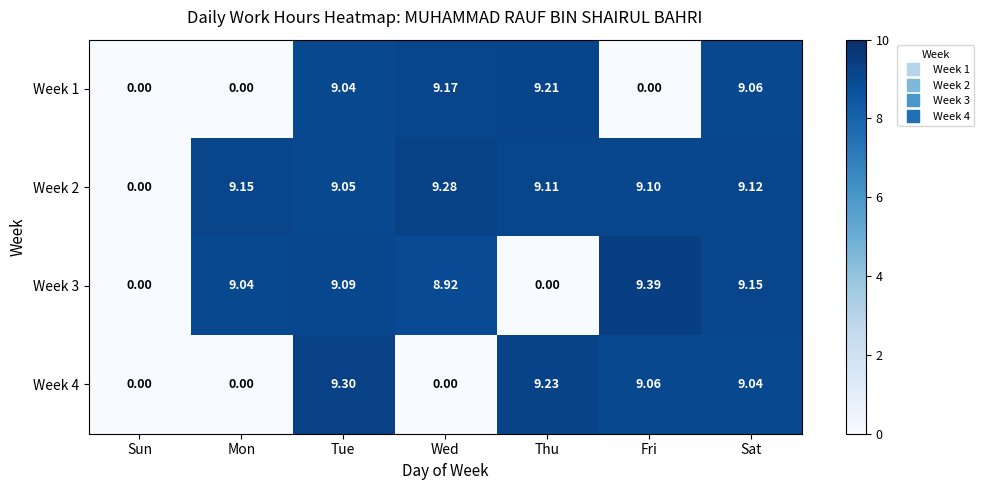

How many values in the Week 1 series exceed 9?

4